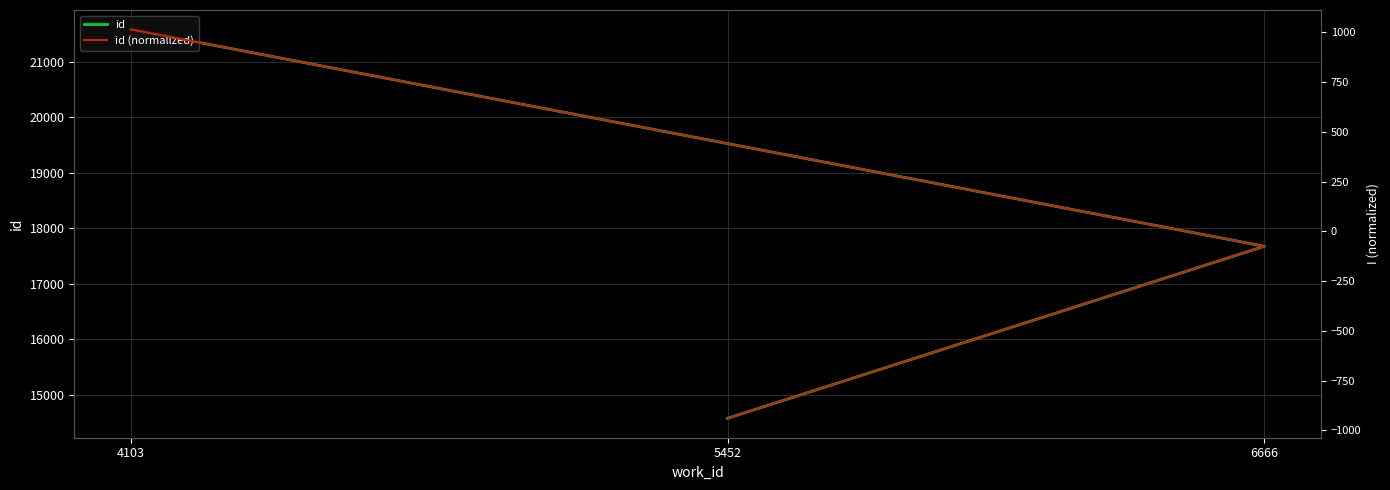

How many lines are shown in the chart?

2